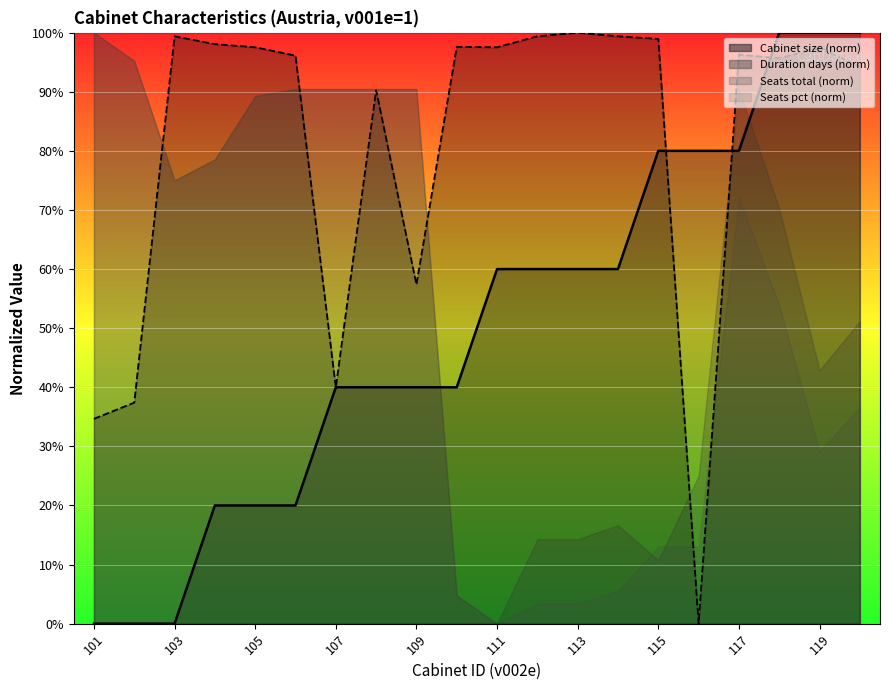

What is the difference between the Duration days (line) values at 12 and 17?

4.3